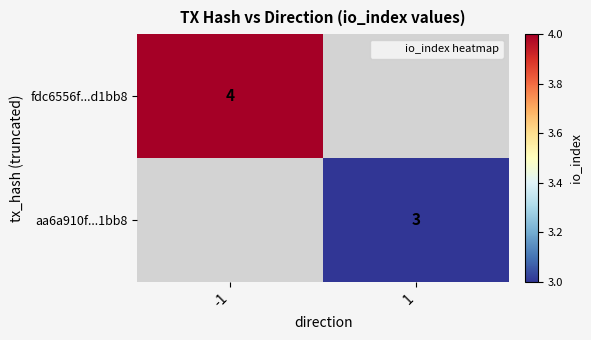

Is the value of aa6a910f...1bb8 at 1 greater than the value of fdc6556f...d1bb8 at -1?

No